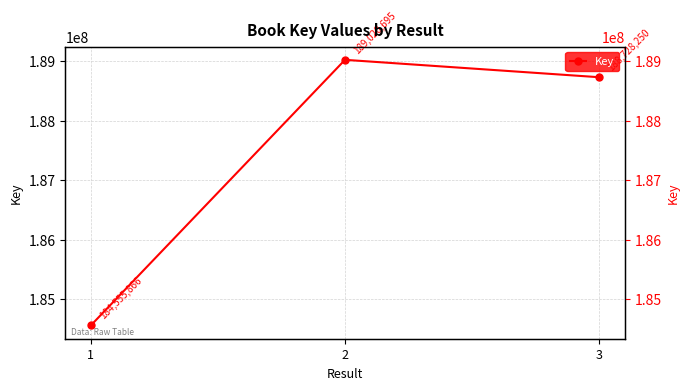

What is the change in value from 2 to 3?

-292445